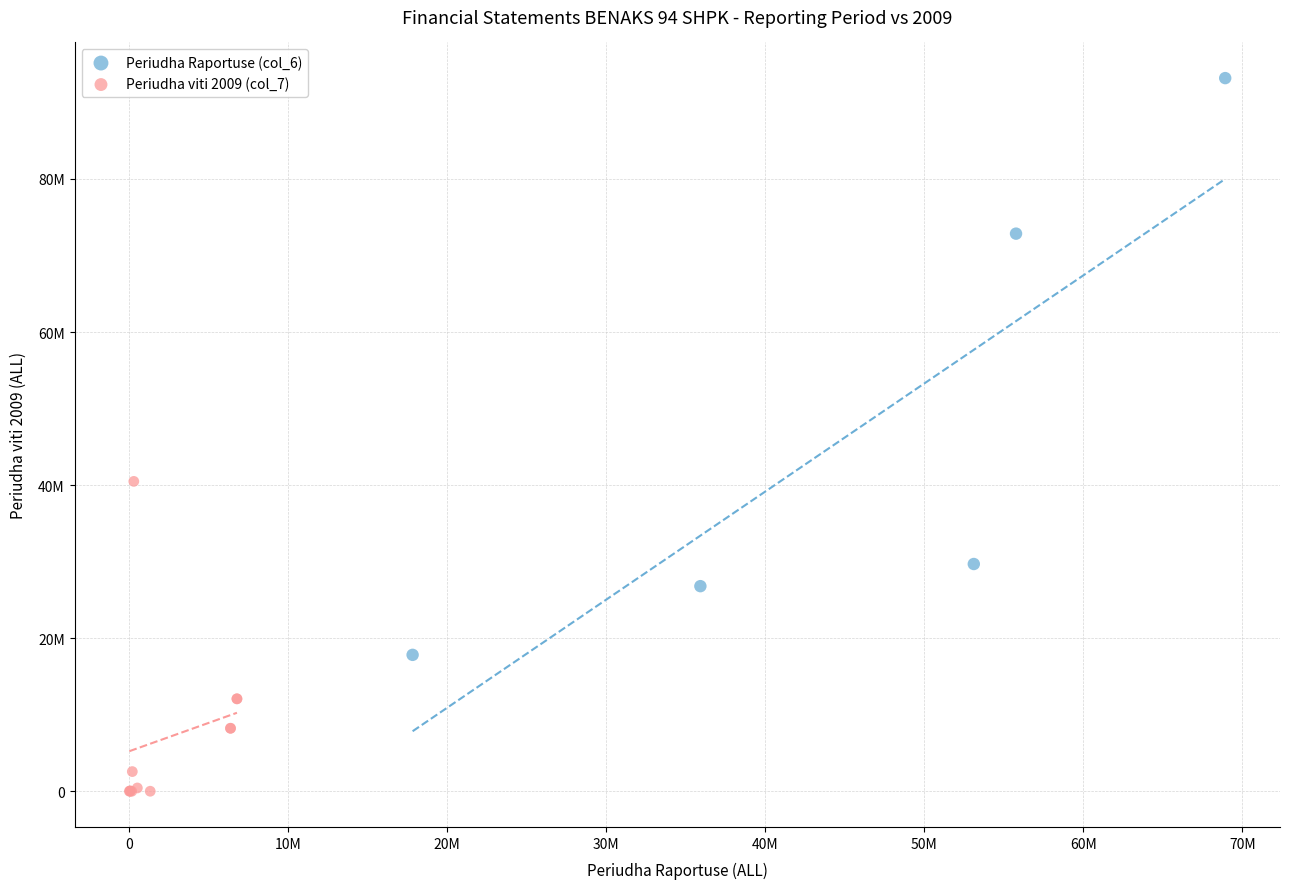

What are all the series names shown in the legend?

Periudha Raportuse (col_6), Periudha viti 2009 (col_7)